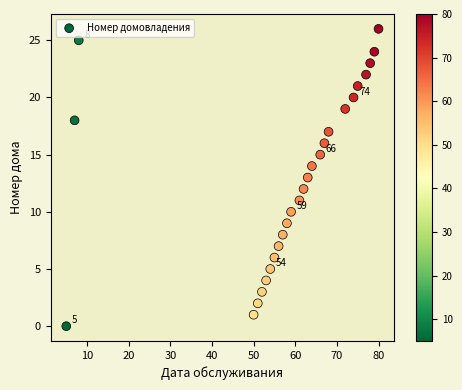

What is the range of Y values (max minus min)?

26